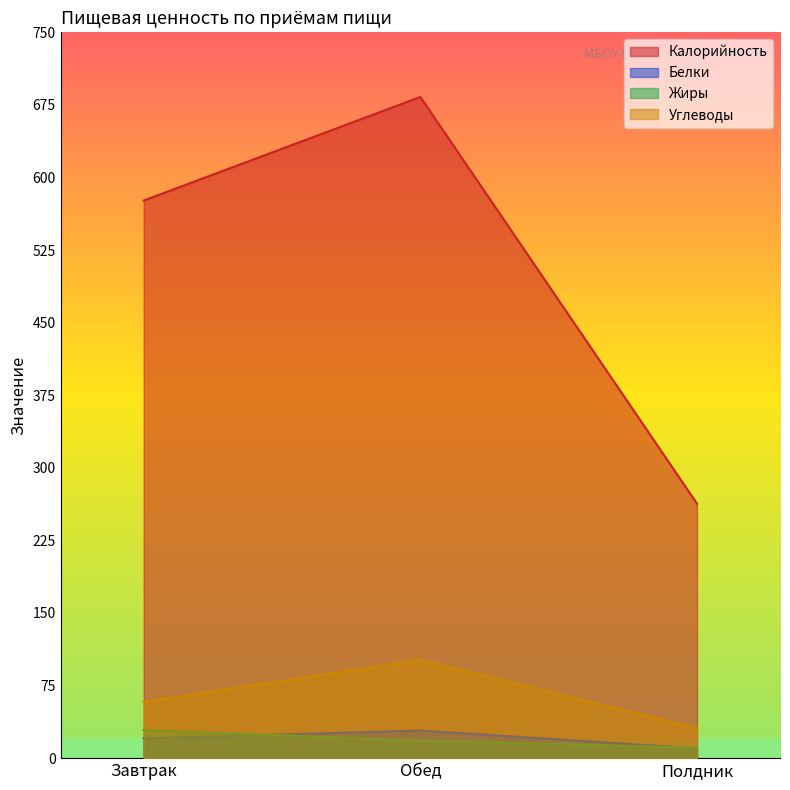

What is the sum of the Жиры values at Обед and Завтрак?

47.2